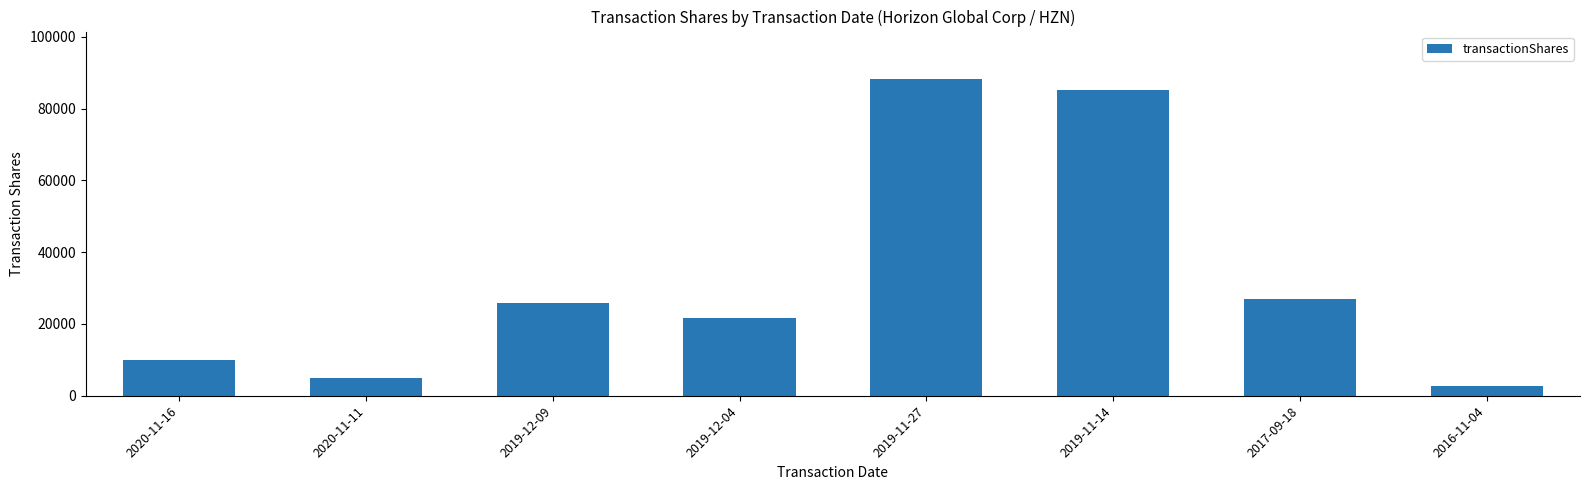

Is it true that the value at 2017-09-18 is 27000?

True